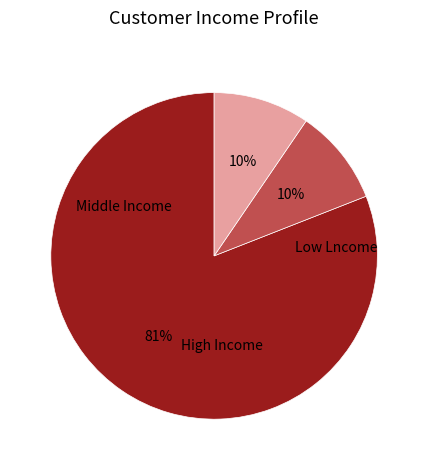

To the nearest percent, what is the average slice percentage?

33%